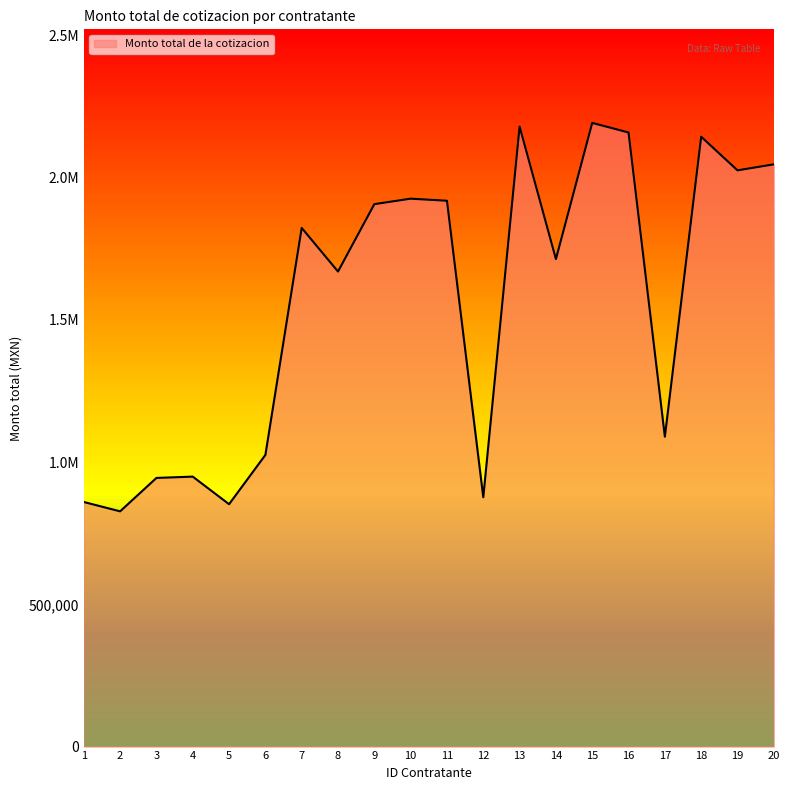

True or false: the data has more than 0 interior local peaks.

True